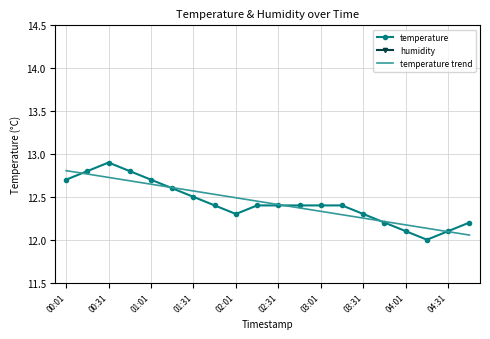

True or false: temperature trend has a value of 16.9 at 04:31.

False